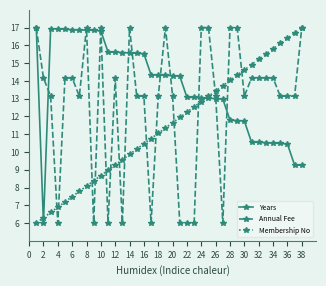

Which series has the largest total across all categories?

Years